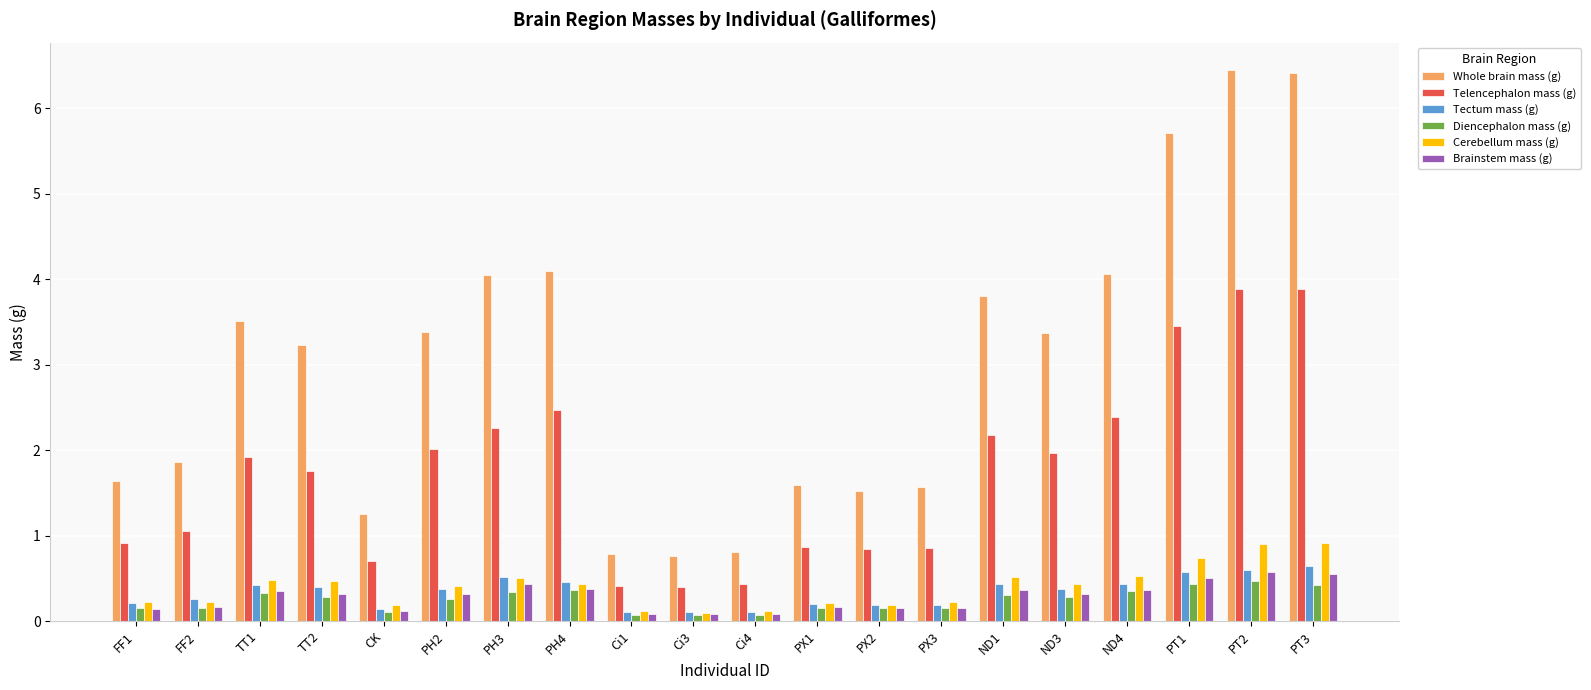

How many distinct data groups are displayed?

6